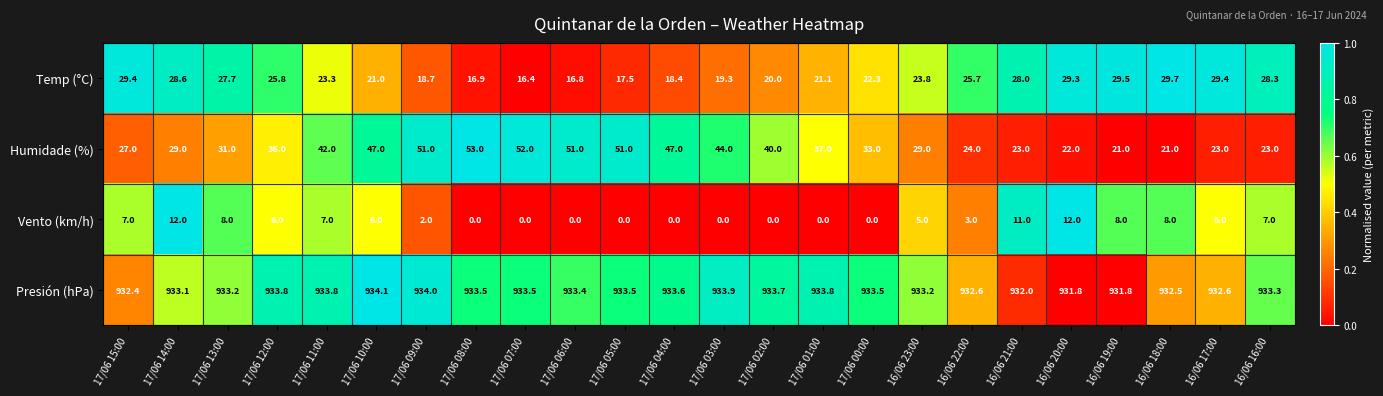

What is the difference between the highest and lowest values at 17/06 11:00?

926.8